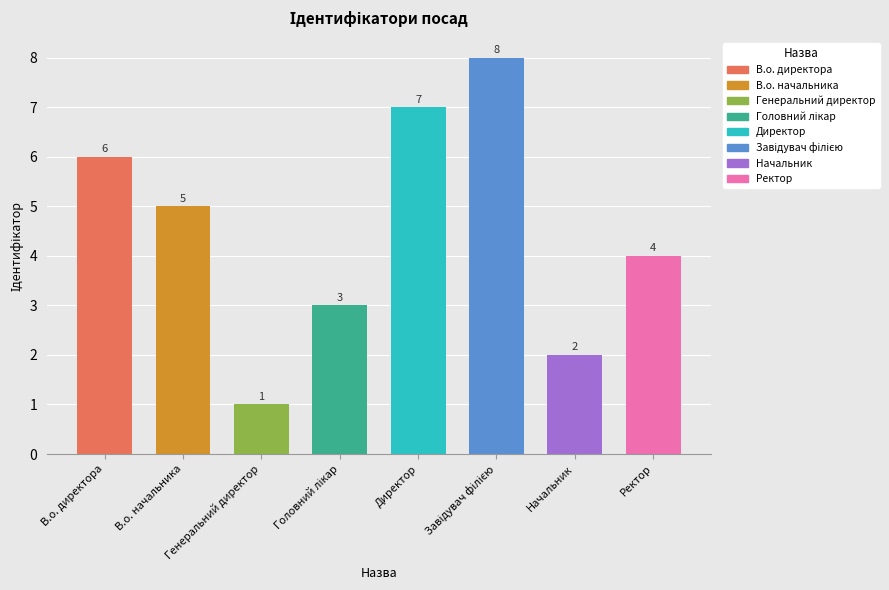

What position from the right is Ректор?

1